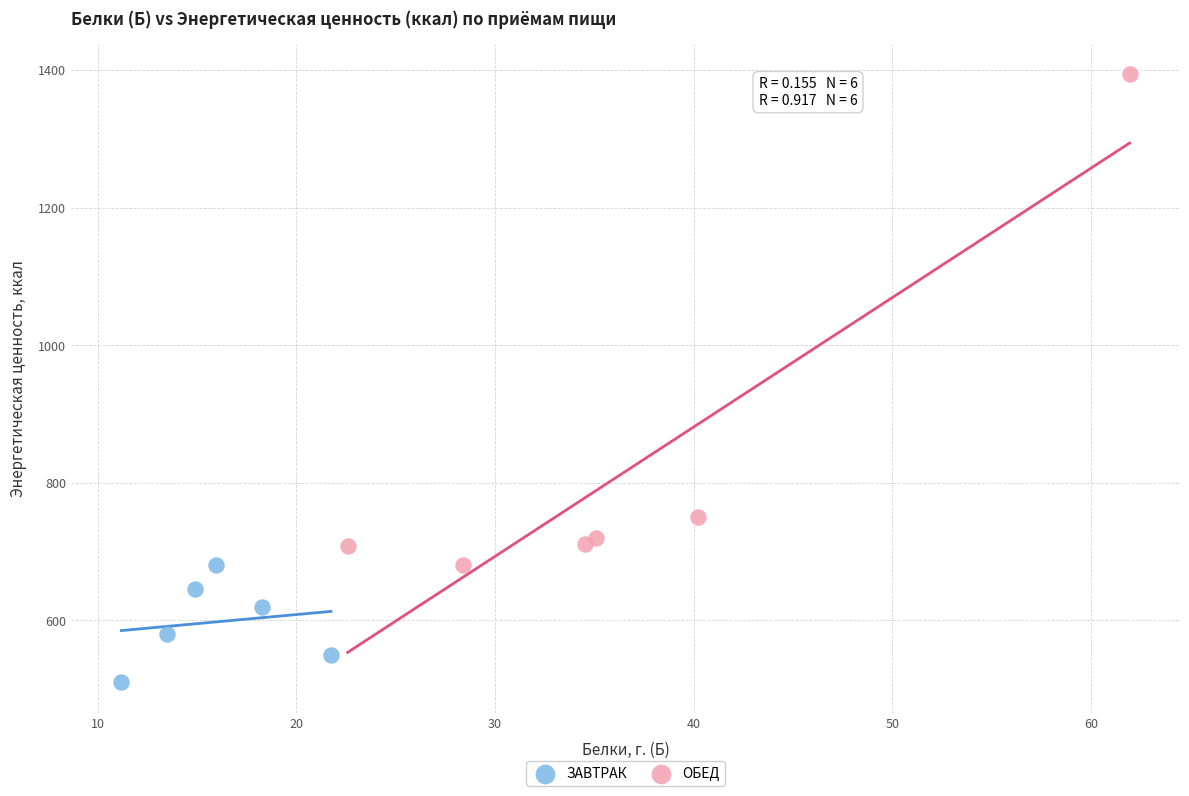

Which series reaches the minimum Y coordinate?

ЗАВТРАК